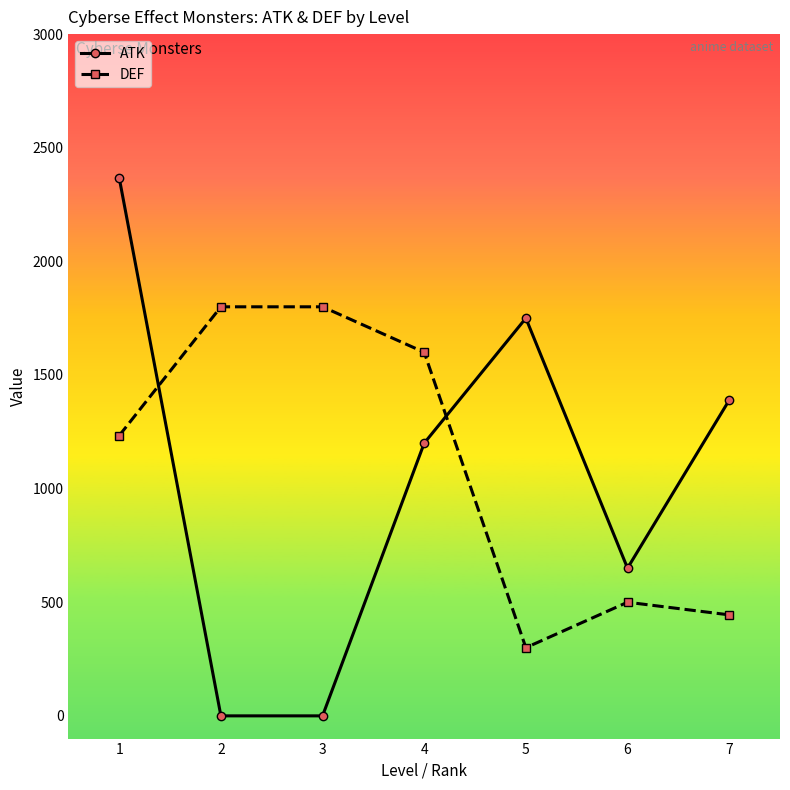

What are all the series names shown in the legend?

ATK, DEF